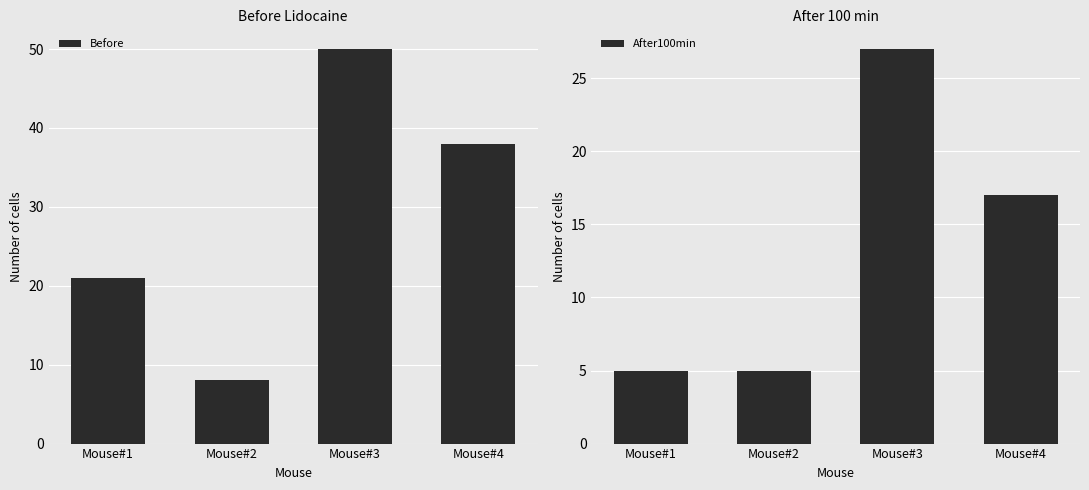

Which series has the largest range (max minus min)?

Before